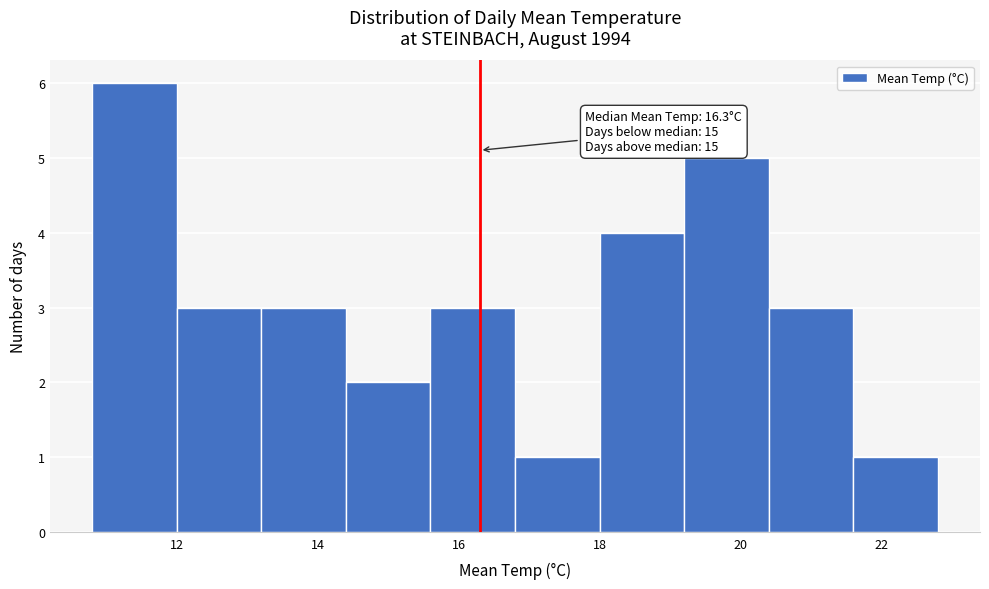

Over which range of the x-axis is the bar tallest?

10.8 to 12.0